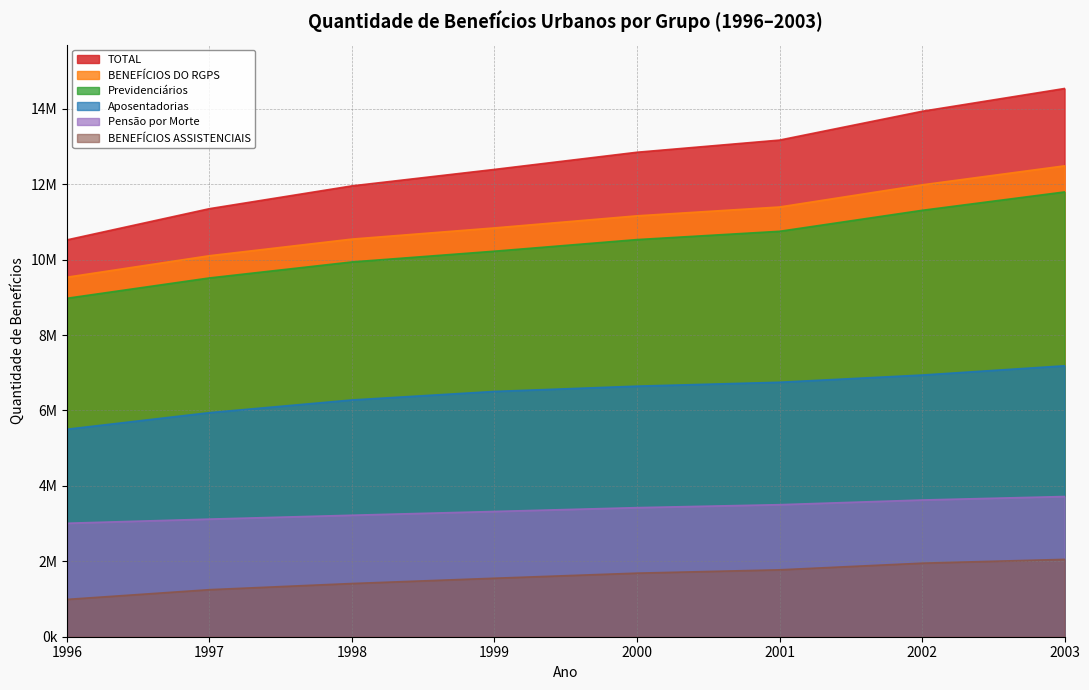

True or false: BENEFÍCIOS DO RGPS and Previdenciários cross at least once.

False